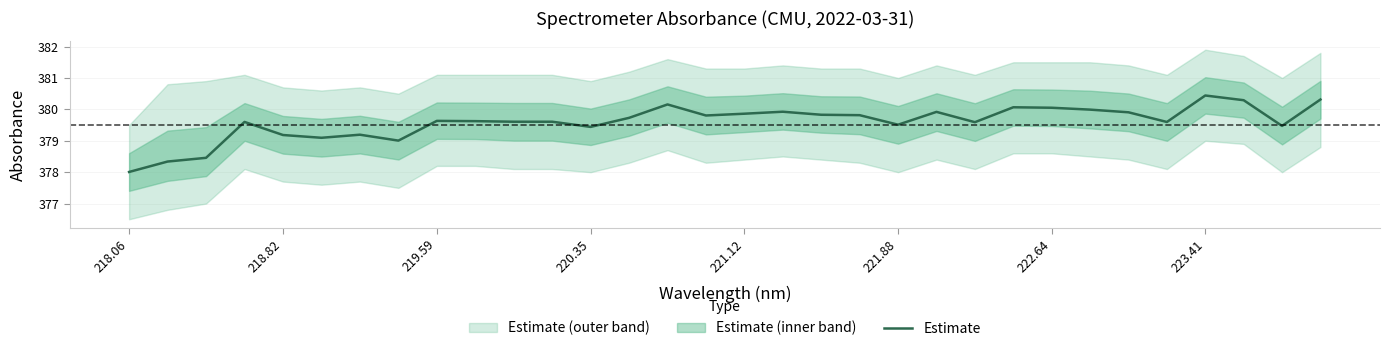

The Estimate series shows 196.0 at 220.35. True or false?

False